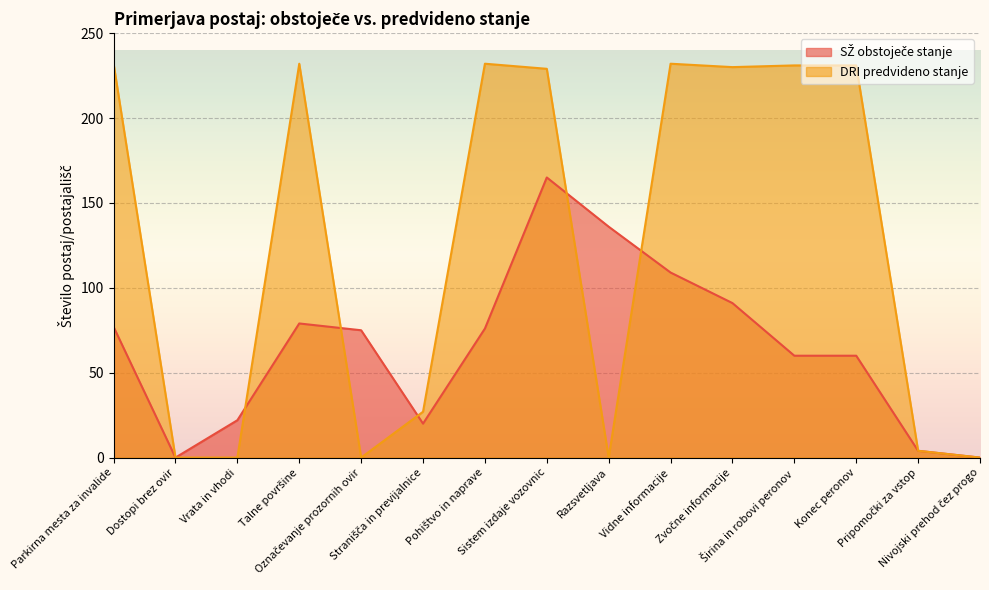

List the series in order of their overall mean, highest first.

DRI predvideno stanje, SŽ obstoječe stanje